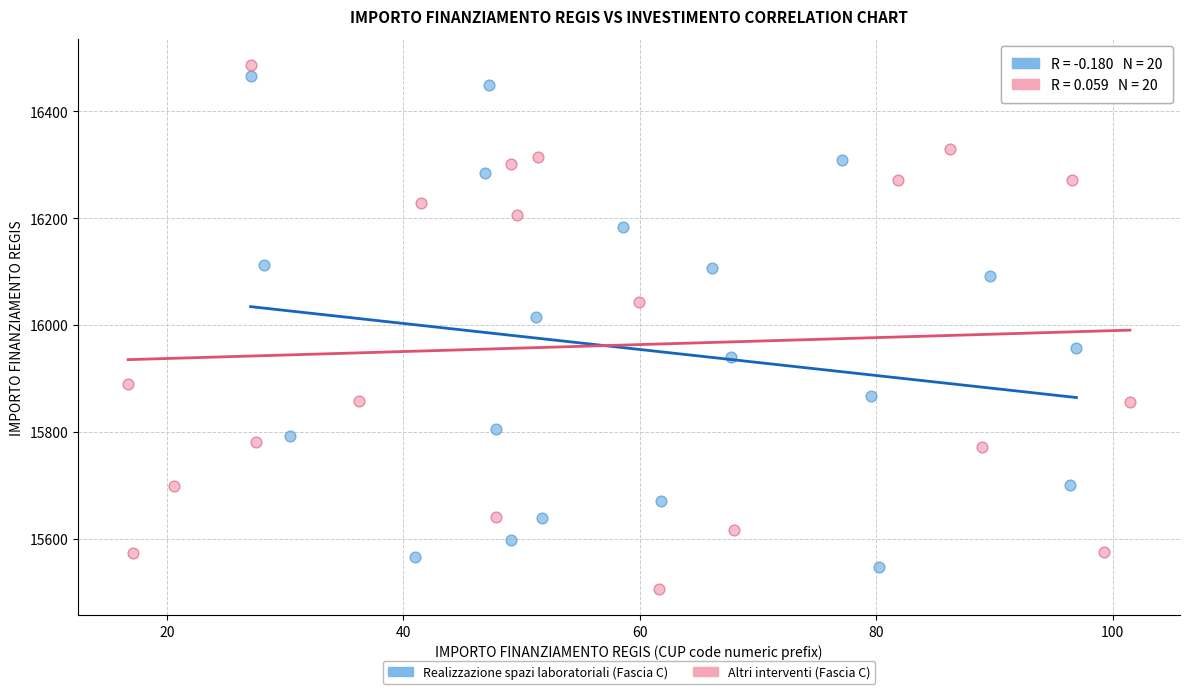

Which series reaches the minimum Y coordinate?

Altri interventi (Fascia C)